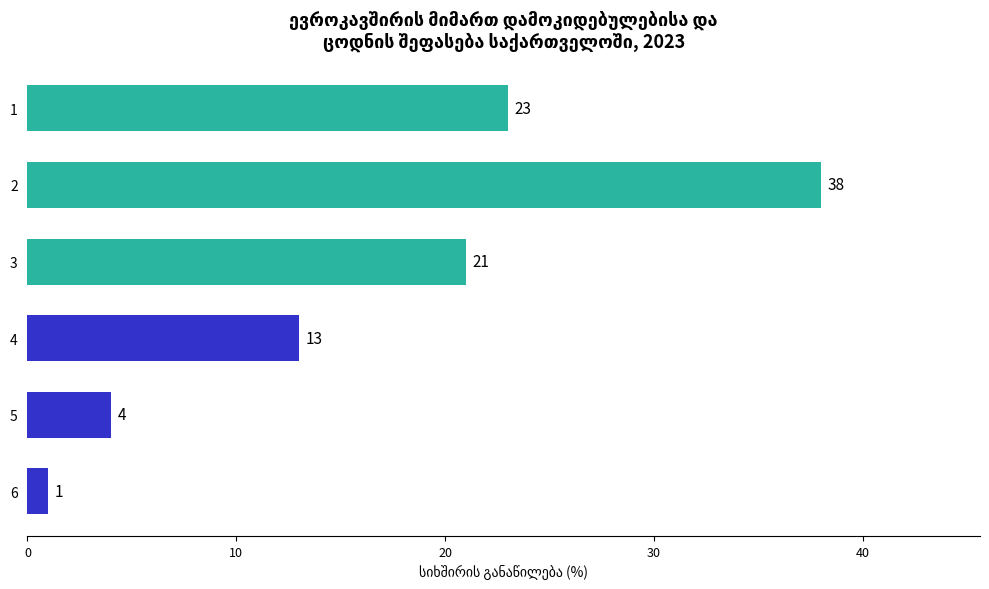

What is the value of the 5th bar from the top?

4